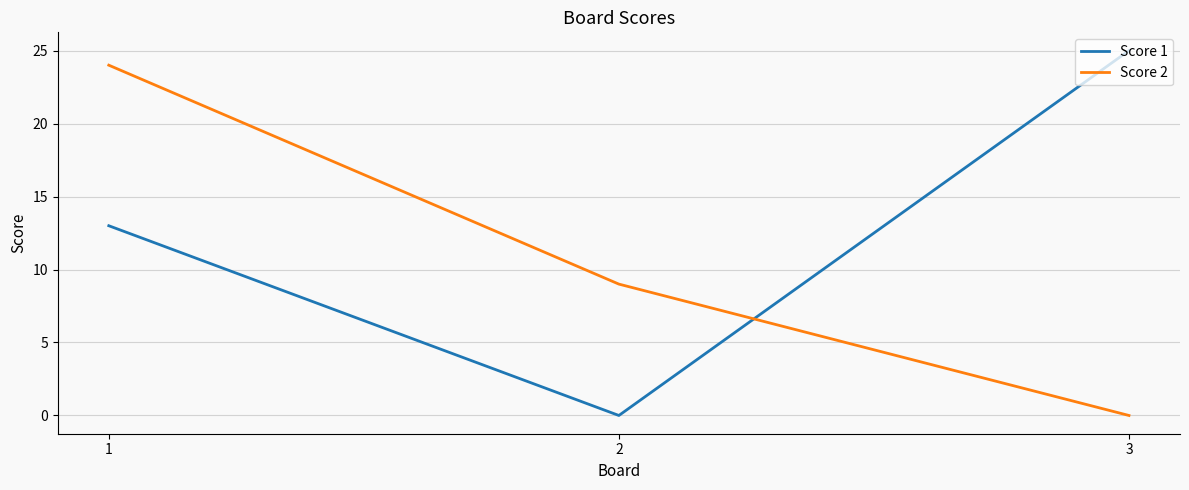

What is the difference between the highest and lowest values at 2?

9